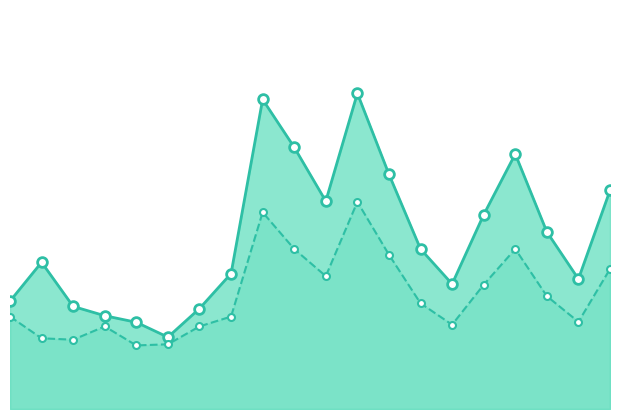

What is the difference between the maximum and minimum values in the SDS_P1_line series?

17.1